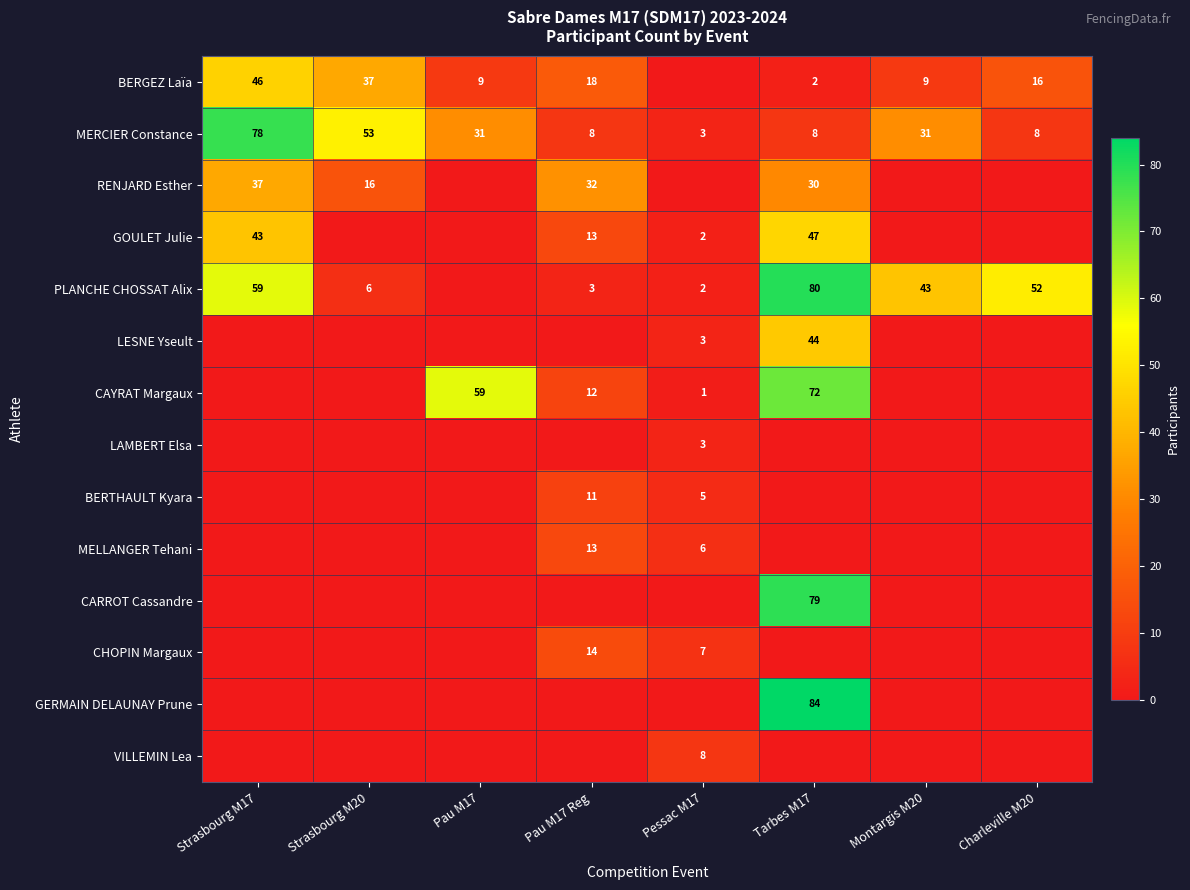

Which has a higher value, Montargis M20 or Strasbourg M20?

Strasbourg M20